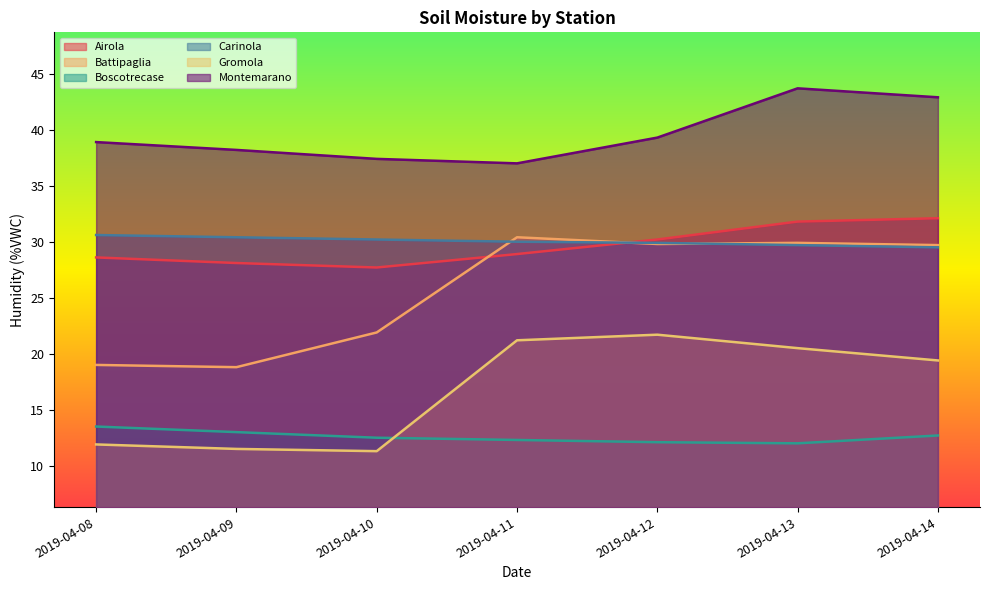

What is the value of the Montemarano point at the 2nd from the left?

38.2